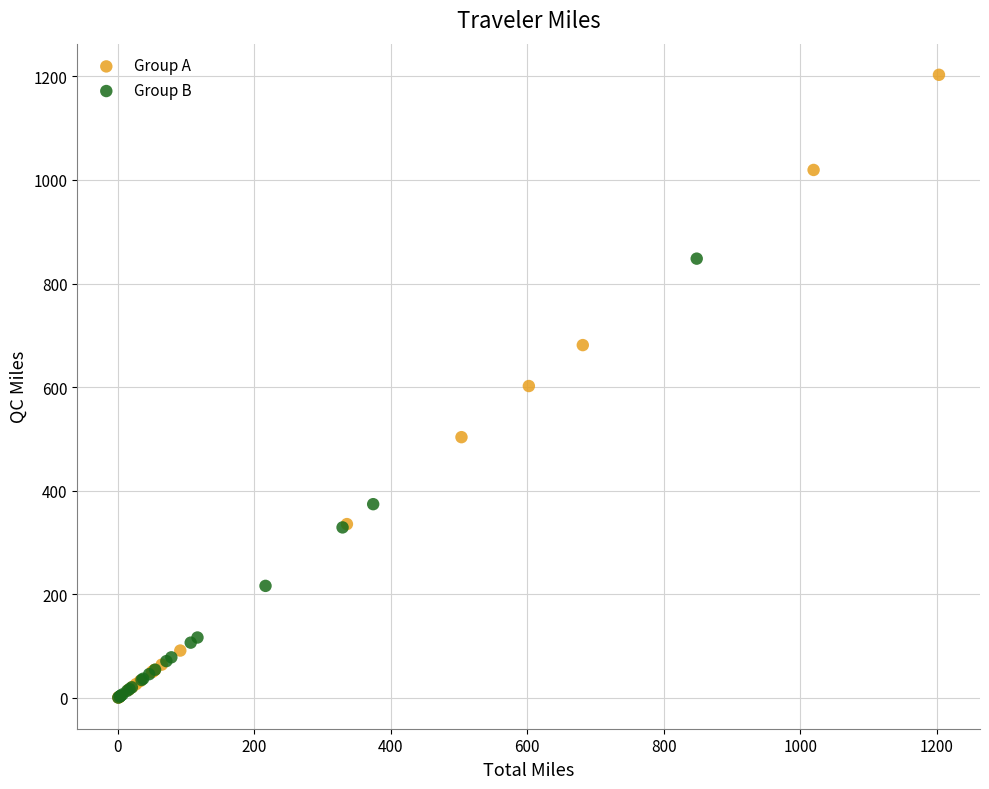

Which series has the widest spread of Y values?

Group A